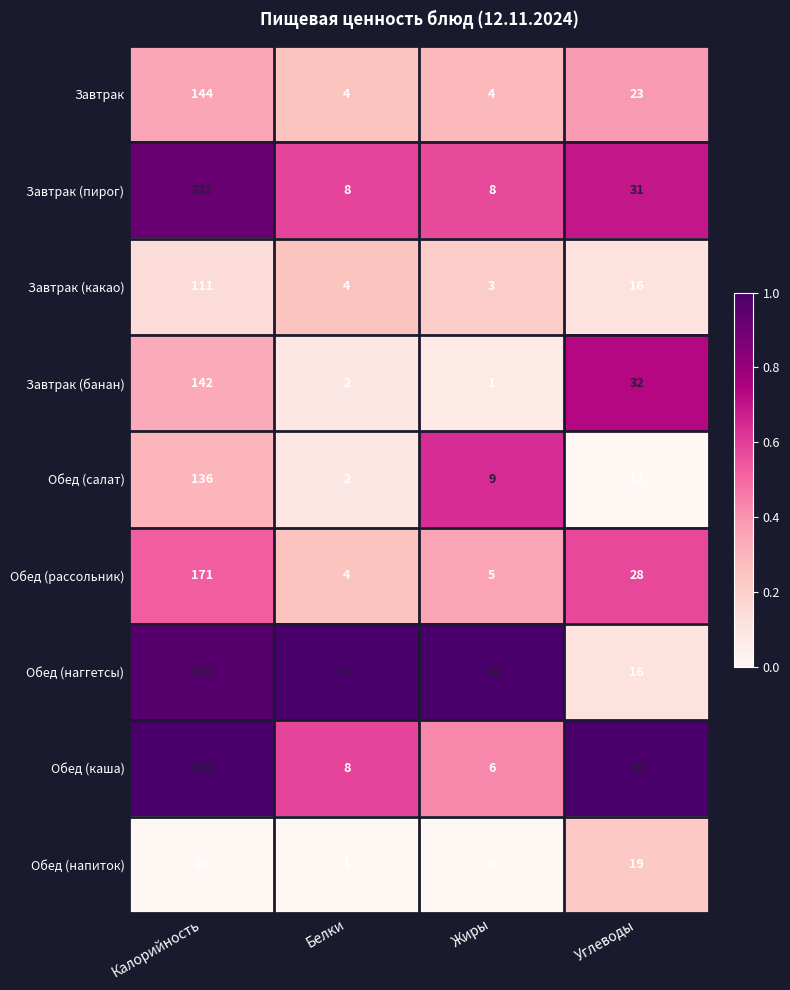

Is it true that Обед (рассольник) equals 4 at Белки?

True